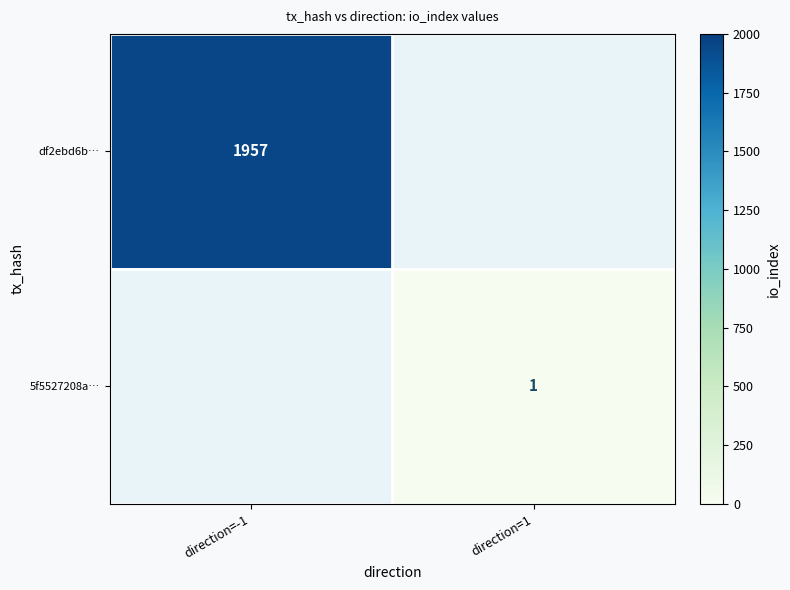

At how many categories does at least one series exceed 963?

1